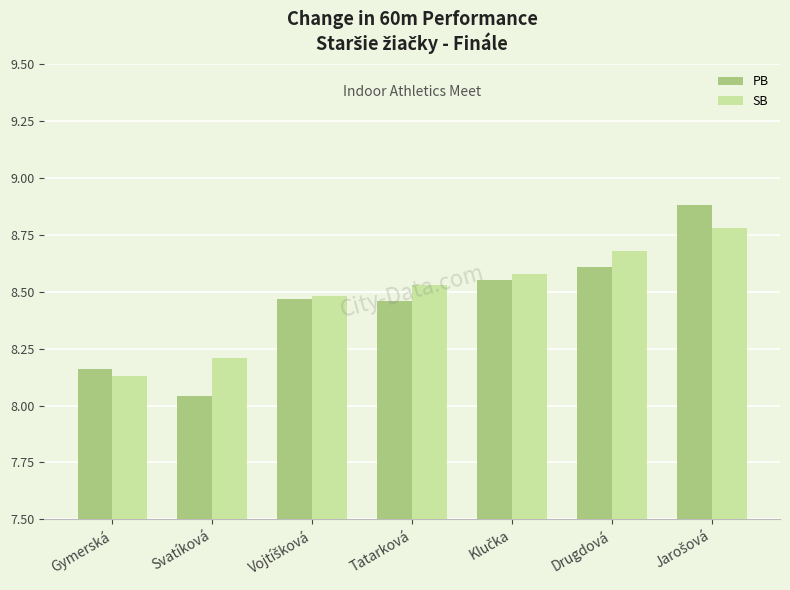

What is the label of the 2nd bar from the left?

Svatíková